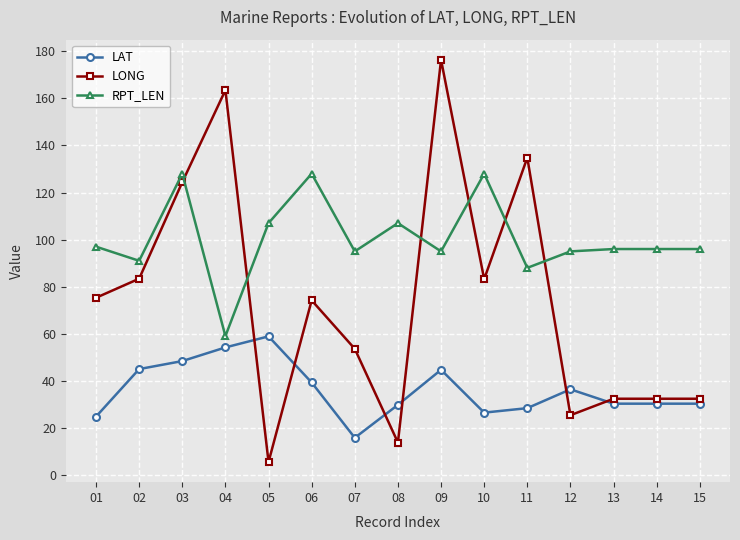

At 11, list the series in order from largest to smallest.

LONG, RPT_LEN, LAT